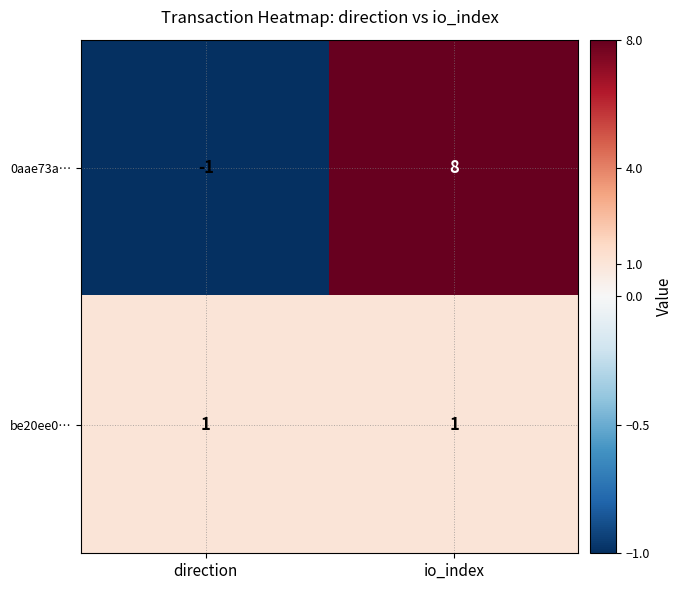

List the series in order of their peak value, highest first.

0aae73a…, be20ee0…